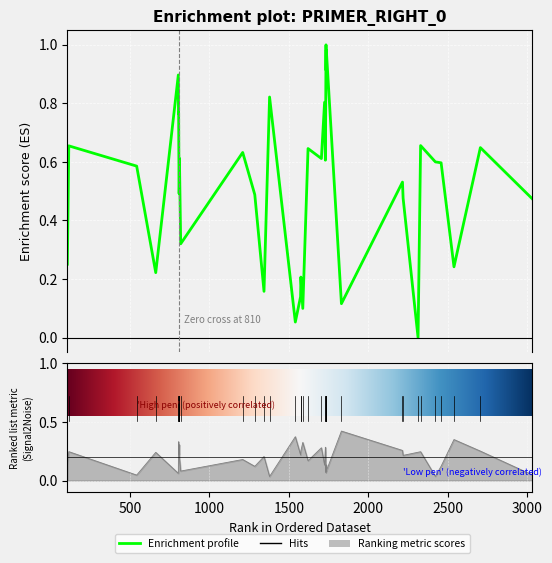

What is the difference between the maximum and minimum values in the PRIMER_RIGHT_0_TM series?

0.4